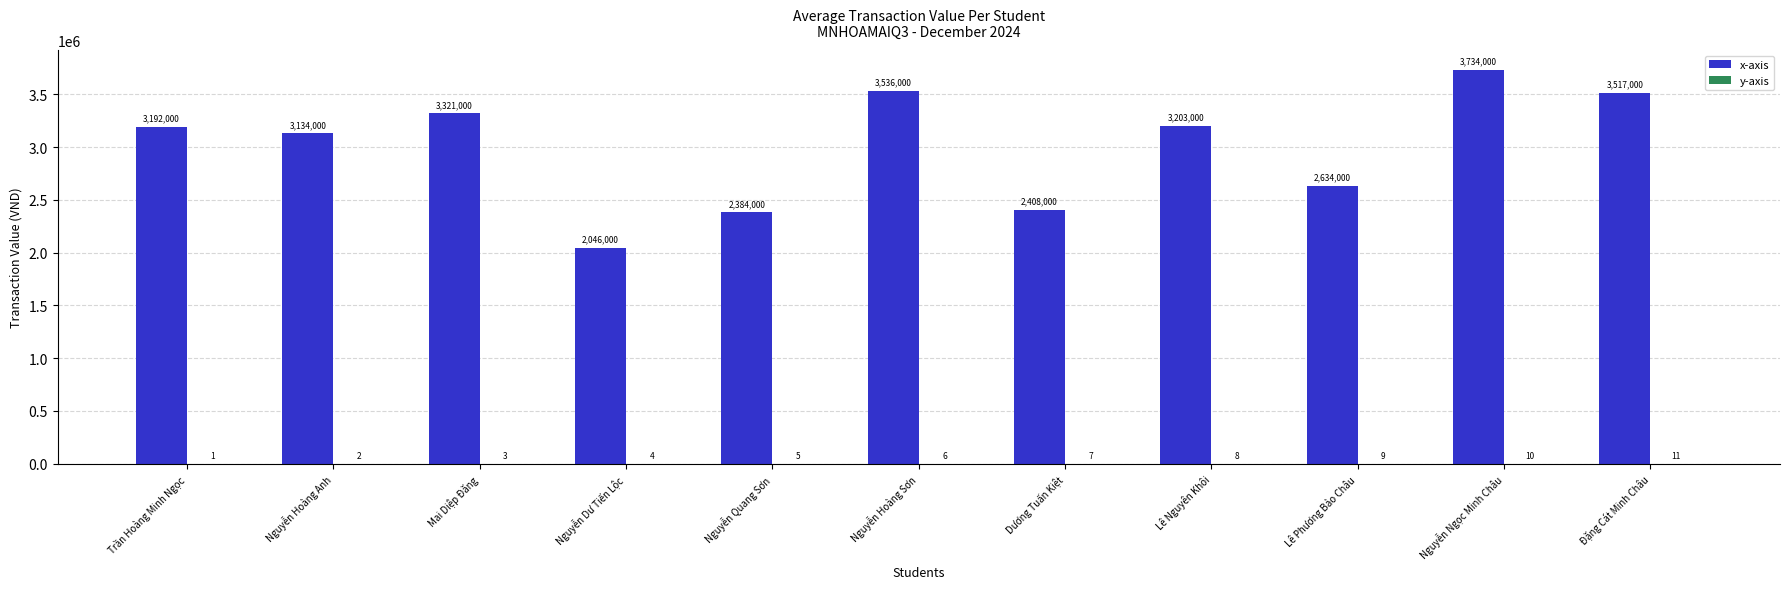

Which series has the largest total across all categories?

x-axis